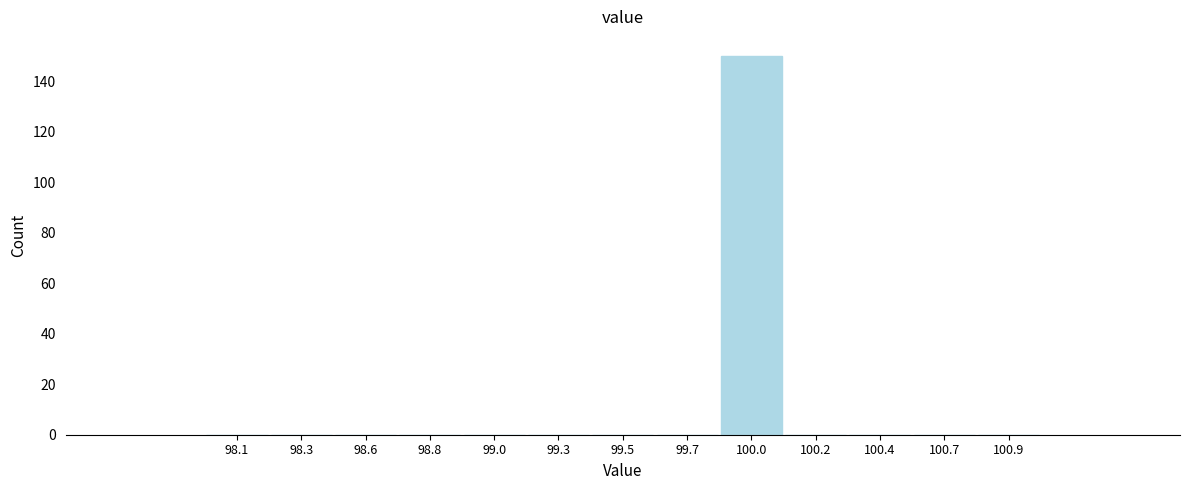

Reading left to right, transcribe all the data shown in this chart.

98.1=0	98.3=0	98.6=0	98.8=0	99.0=0	99.3=0	99.5=0	99.7=0	100.0=150	100.2=0	100.4=0	100.7=0	100.9=0